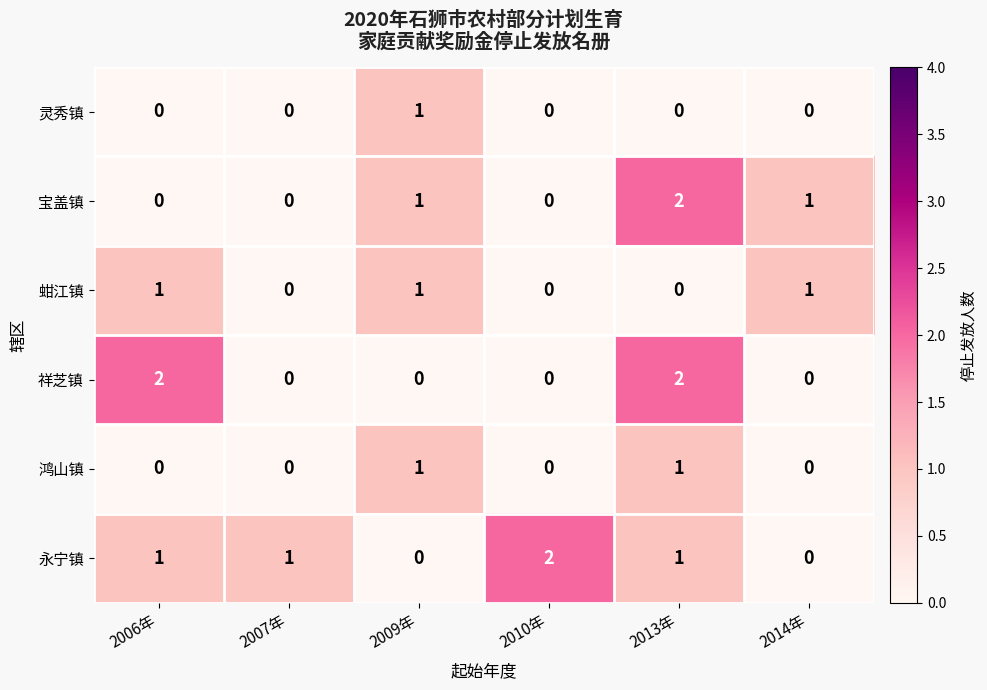

The 祥芝镇 series shows 0 at 2010年. True or false?

True